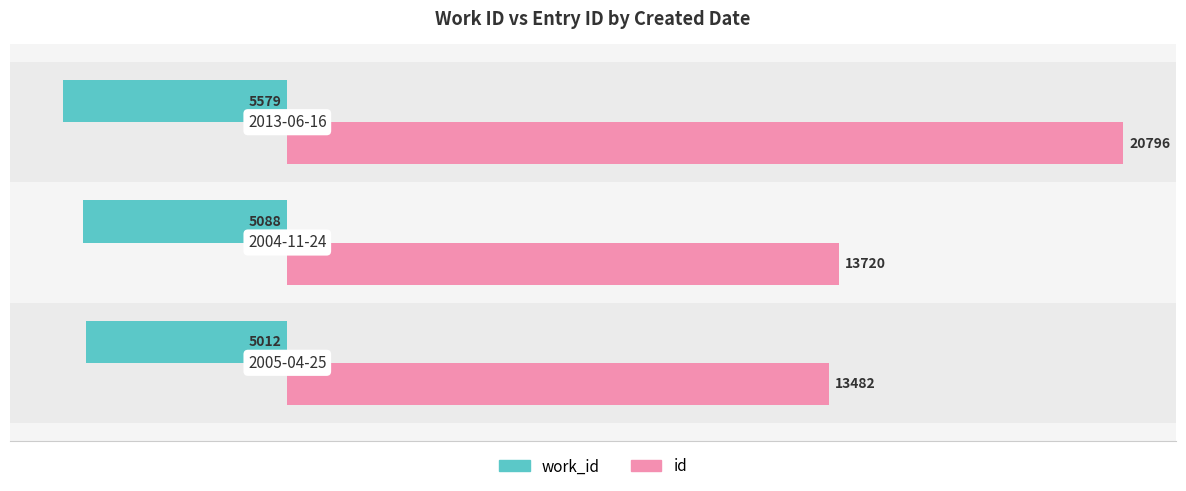

Which series has the largest total across all categories?

id